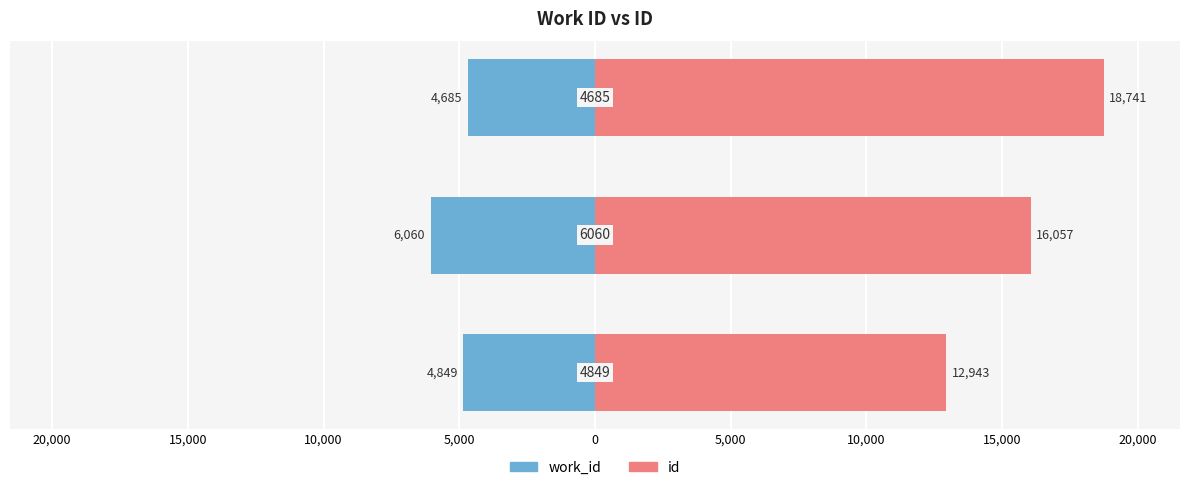

What is the maximum value shown in the chart?

18741